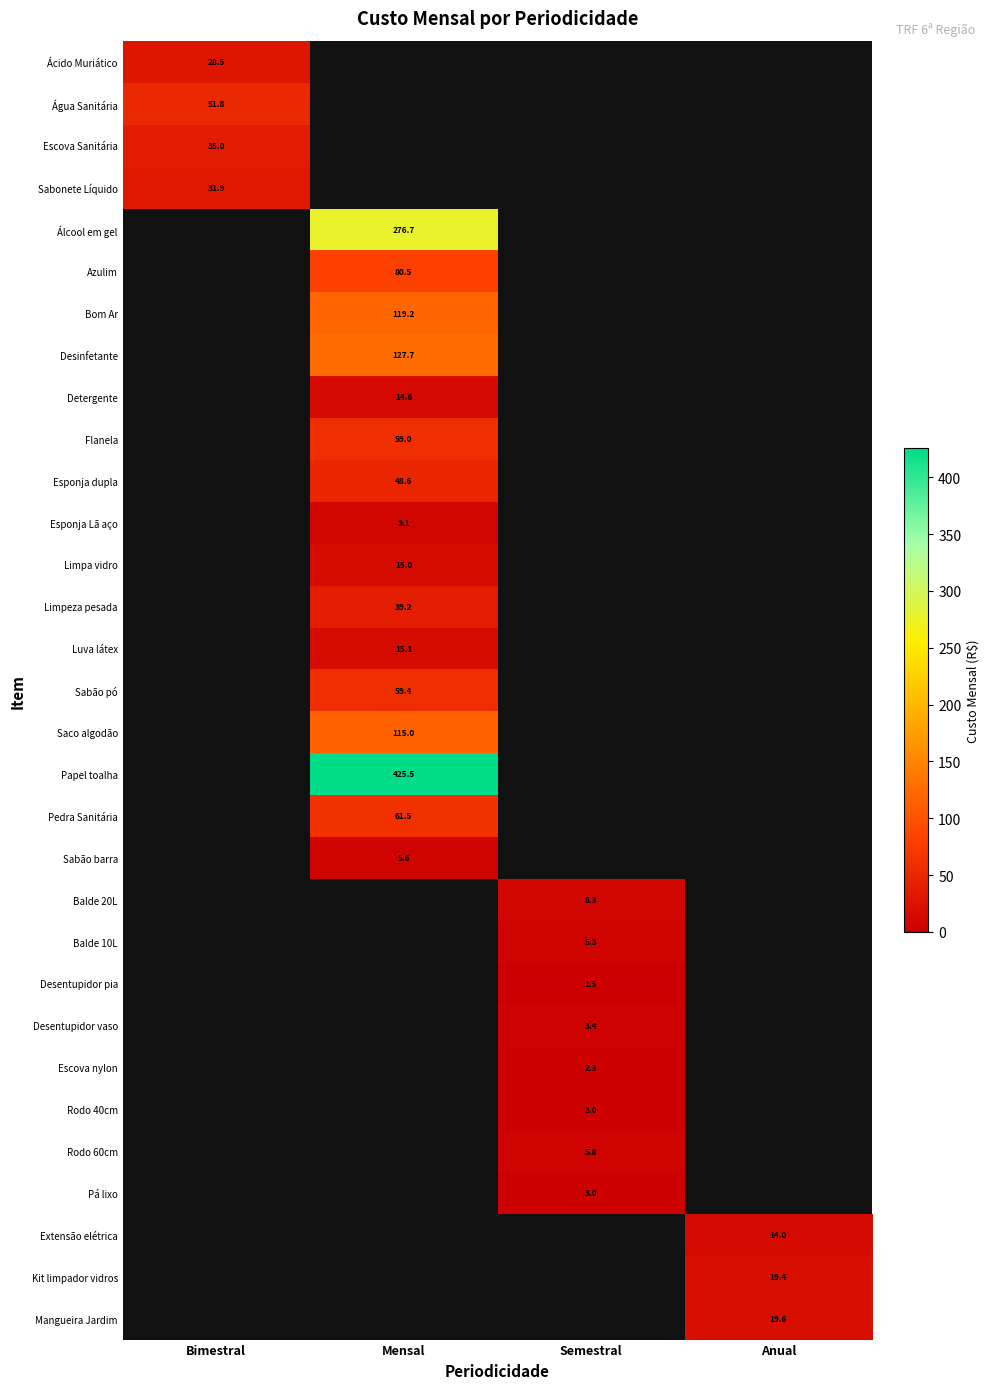

The Esponja Lã aço series shows 9.1 at Mensal. True or false?

True